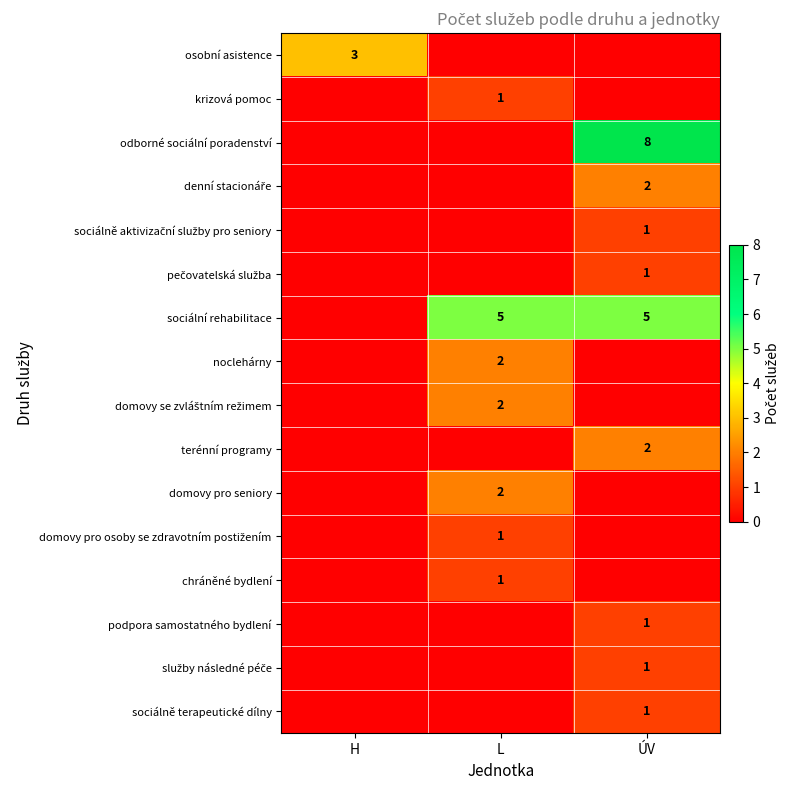

At how many categories does at least one series exceed 0?

3